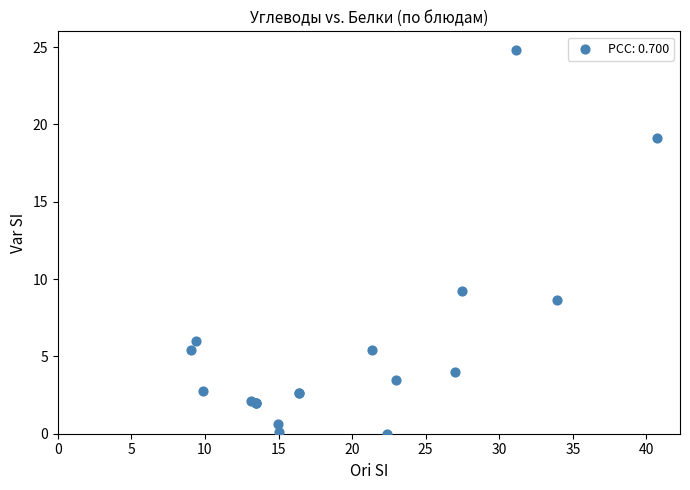

What Y value in the scatter plot is closest to 12?

9.2